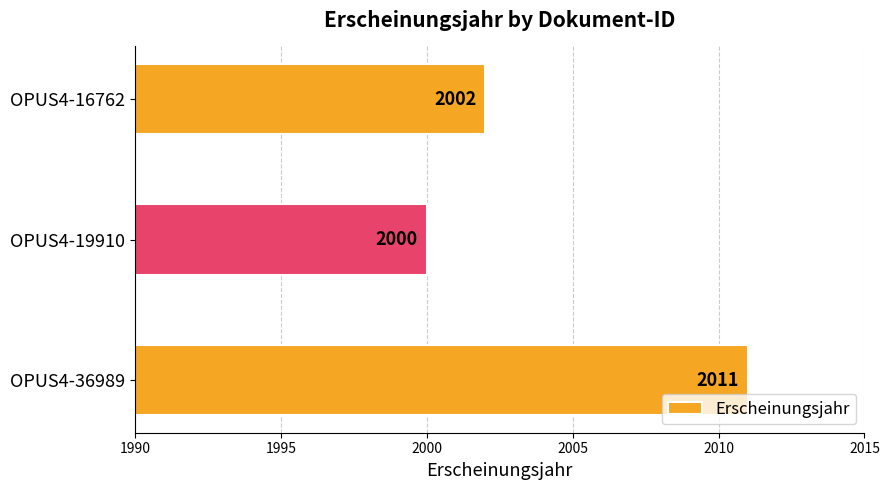

The value at OPUS4-19910 is 2000. True or false?

True